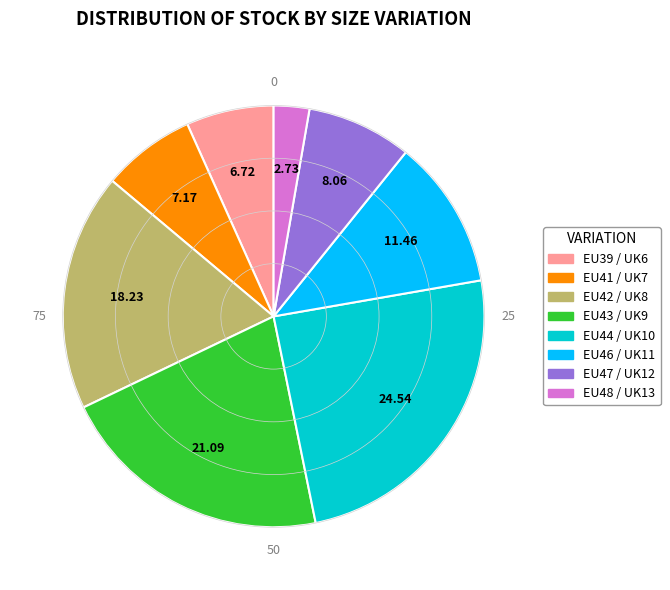

What is the largest slice in the pie chart?

EU44 / UK10